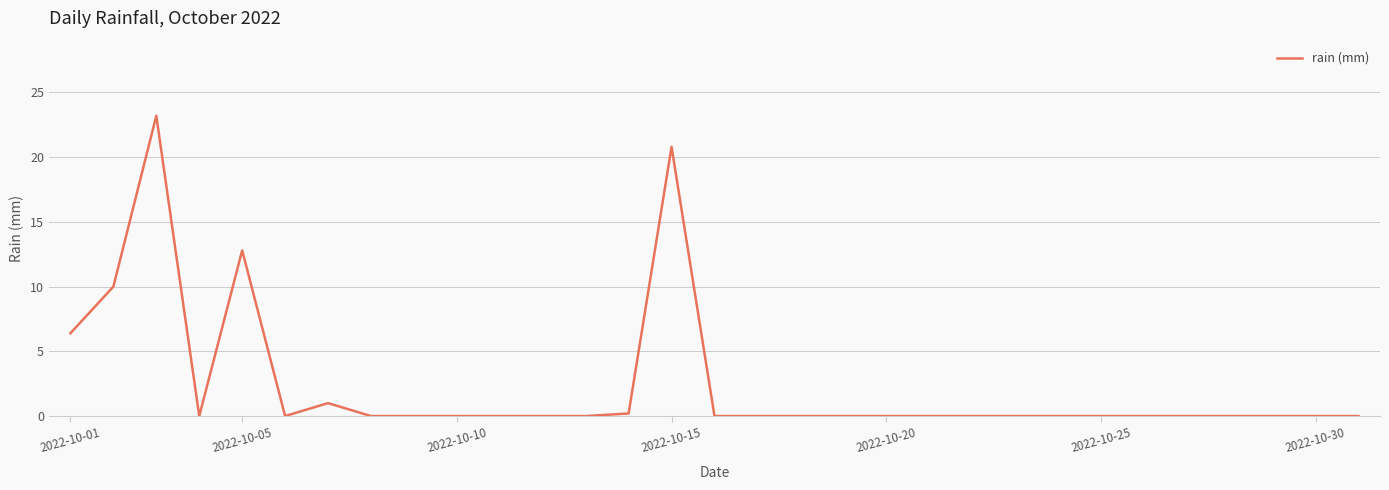

What is the maximum value shown in the chart?

23.2